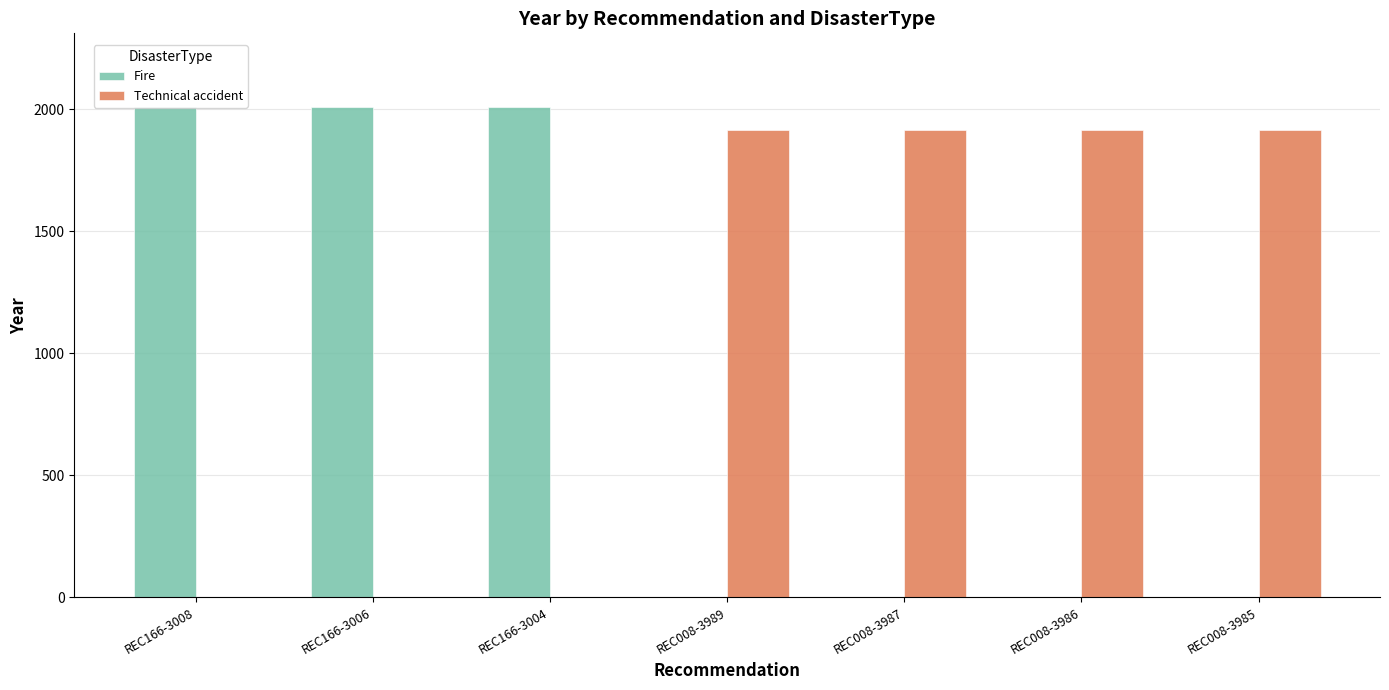

How many series are shown in this chart?

2